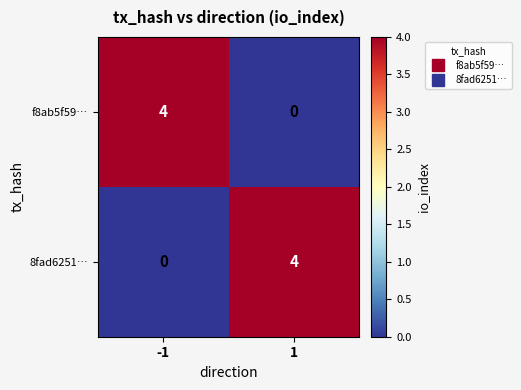

What is the difference between the highest and lowest values at -1?

4